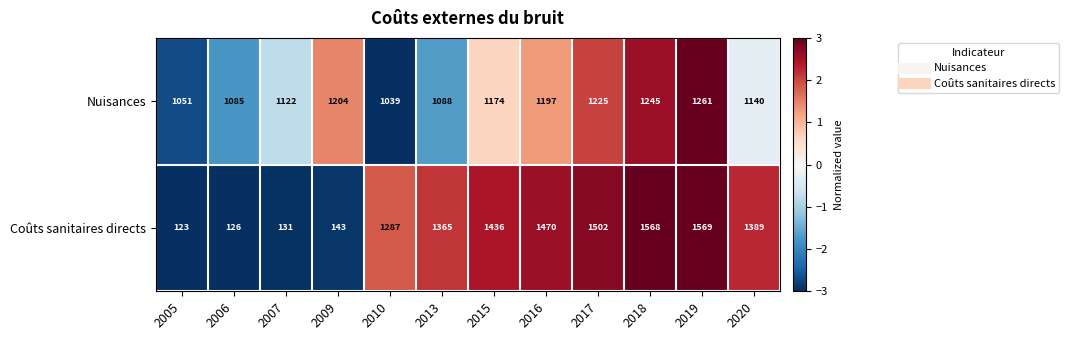

List the series in order of their overall mean, lowest first.

Coûts sanitaires directs, Nuisances